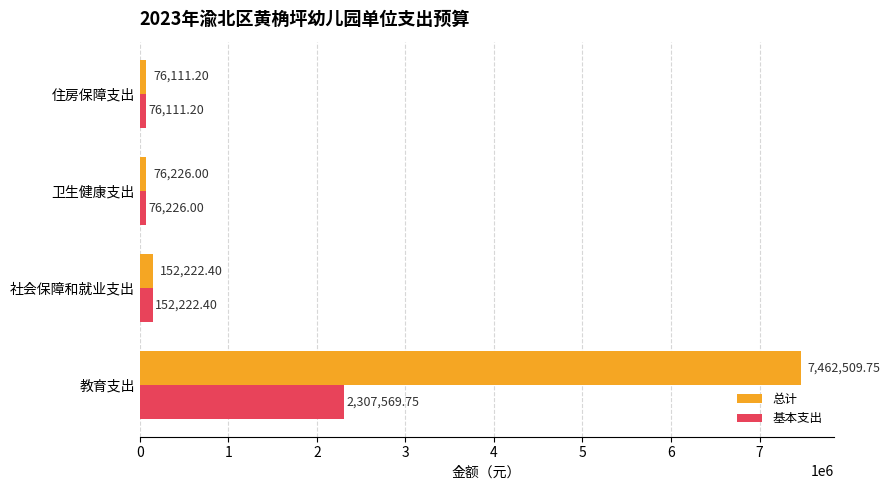

List the labels in order of 总计 value, largest first.

教育支出, 社会保障和就业支出, 卫生健康支出, 住房保障支出